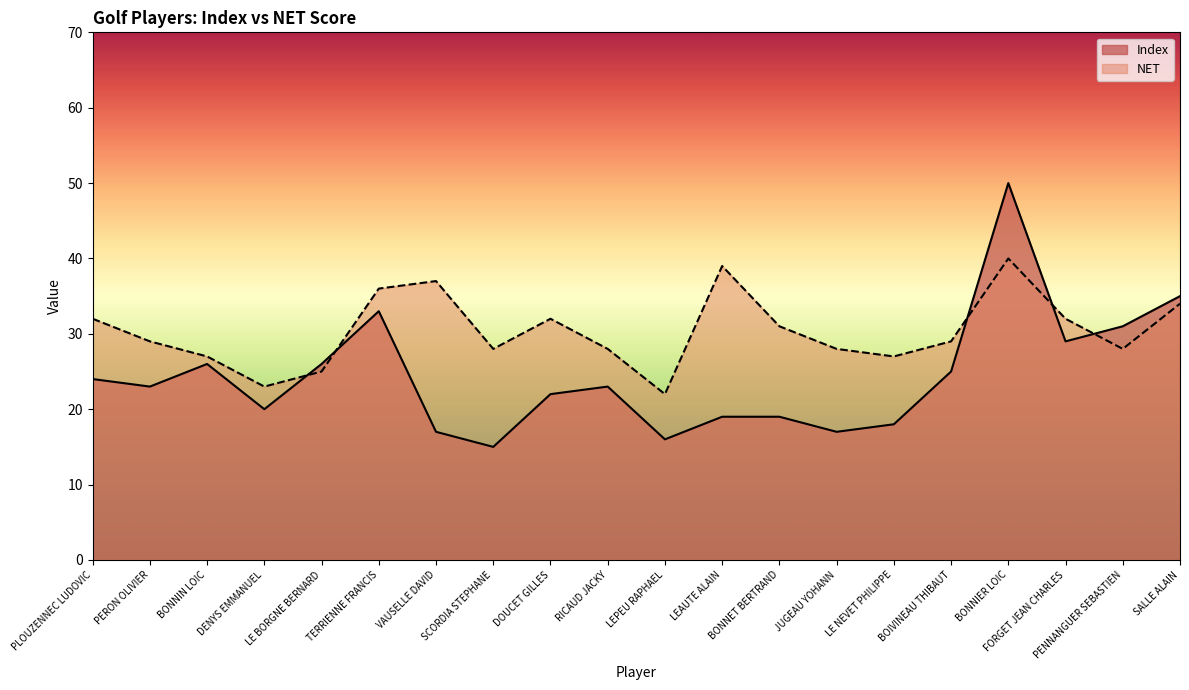

At which category is the sum across all series the highest?

BONNIER LOIC